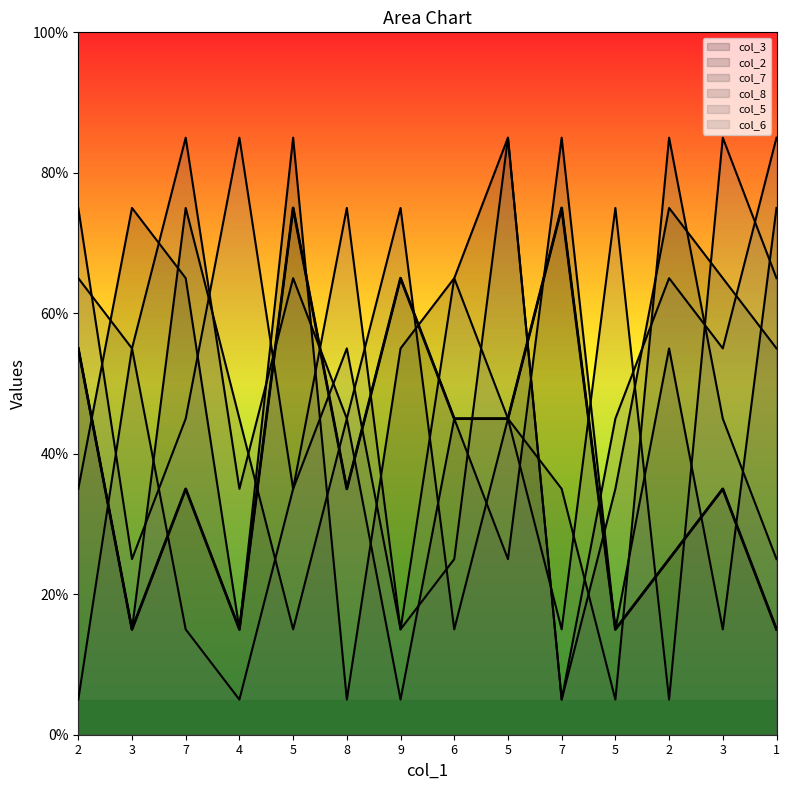

After their last crossing, which series has the higher values: col_8 or col_7?

col_7